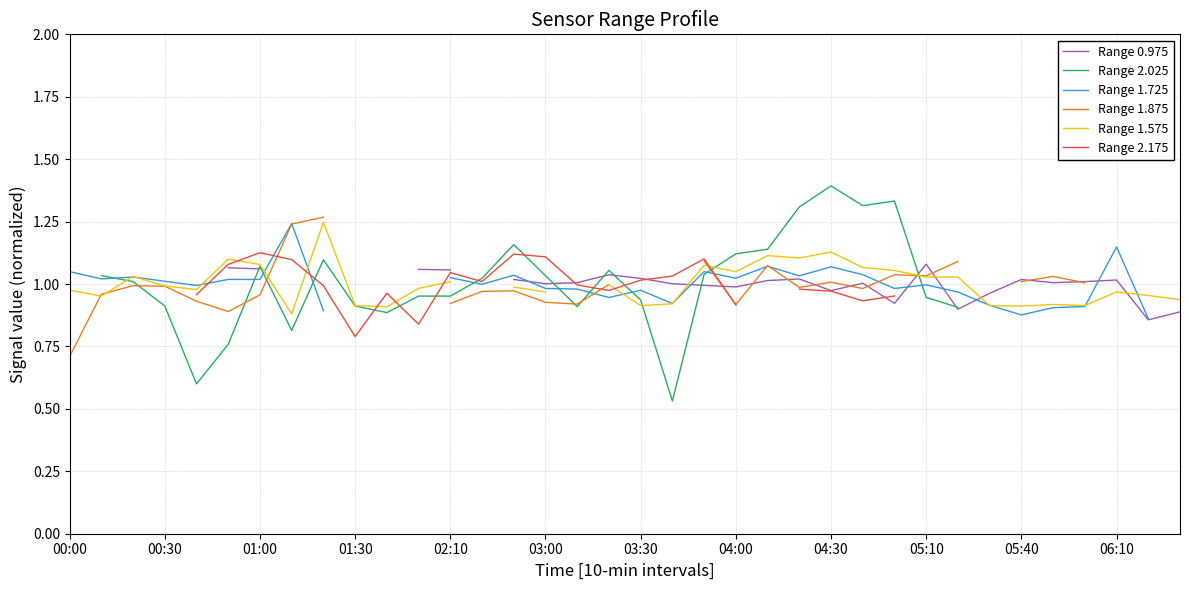

Is this an area chart (filled region under the line)?

No